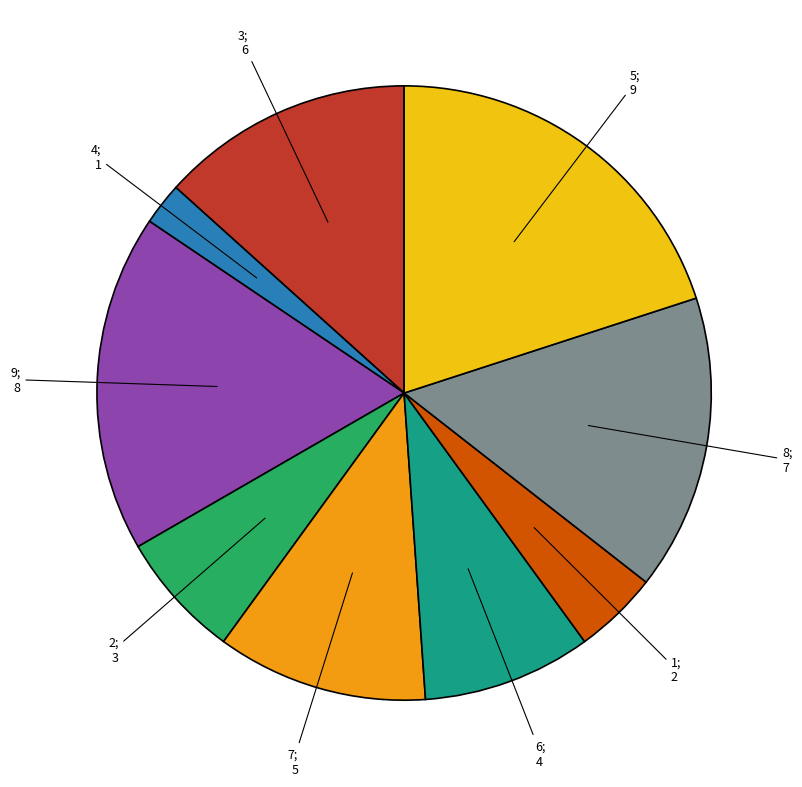

What is the ratio of the value at 6 to the value at 5?

0.4